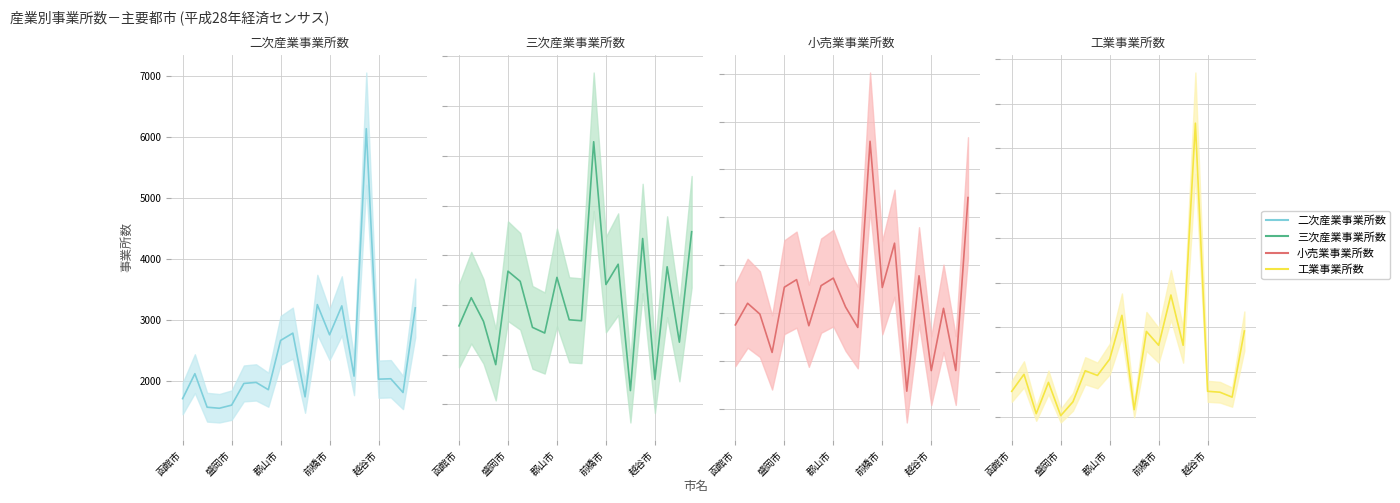

Is this an area chart (filled region under the line)?

No